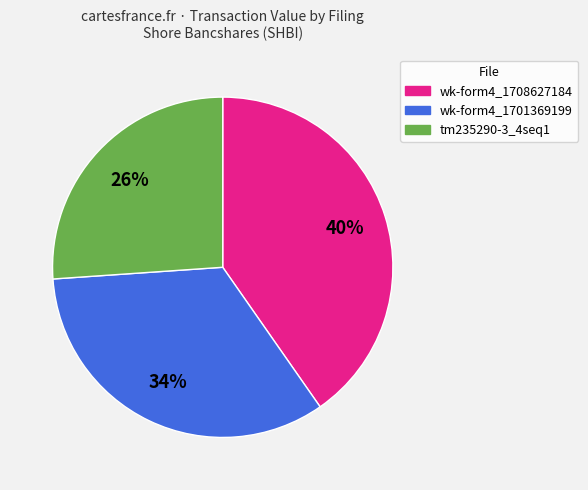

To the nearest percent, what is the difference between the largest and smallest slice percentages?

14%